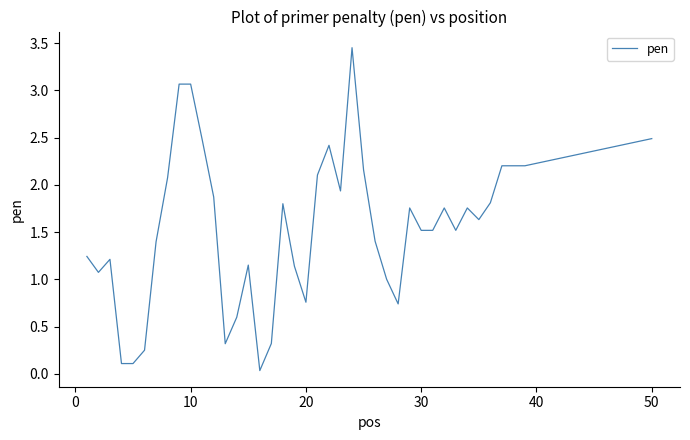

What is the difference between the maximum and minimum values?

3.4